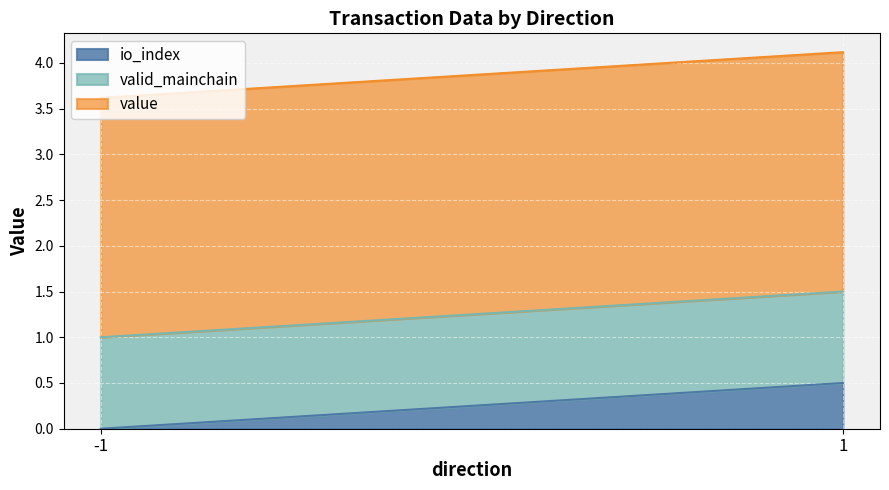

Count the number of categories in the chart.

4